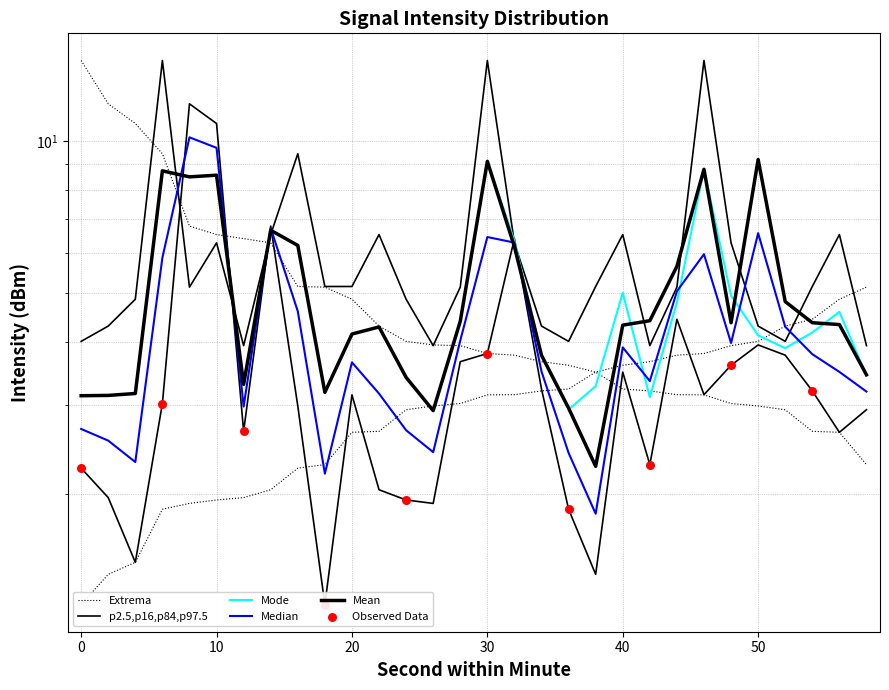

What is the total value across all series at 4?

21.8